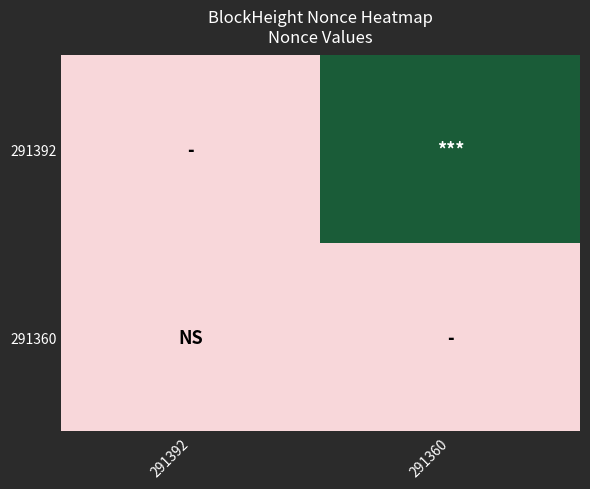

At how many categories does at least one series exceed 5687?

1